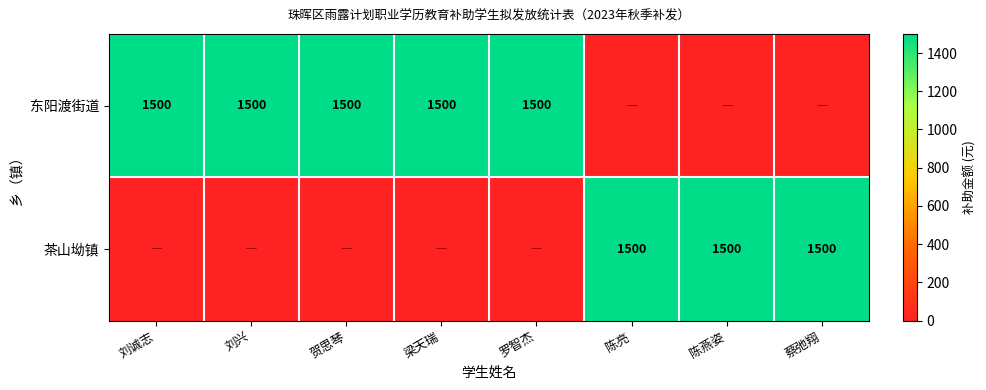

Is it true that 茶山坳镇 equals 1500 at 蔡弛翔?

True